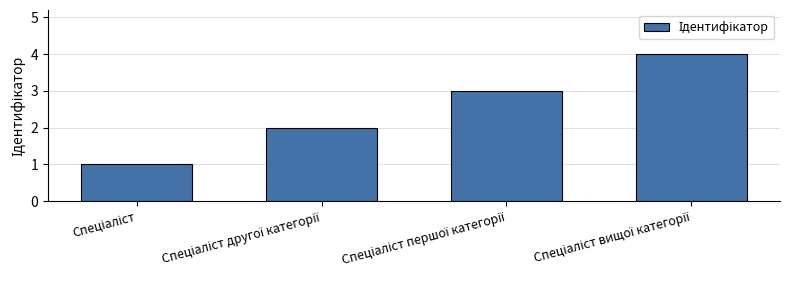

What is the greatest value displayed?

4